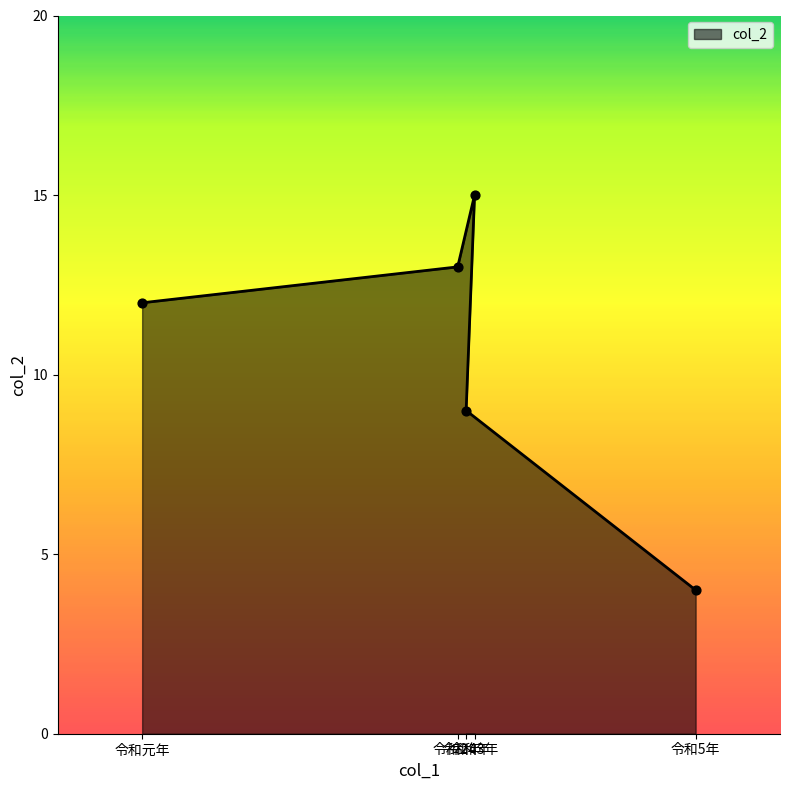

What is the change in value from 令和2年 to 令和3年?

+2